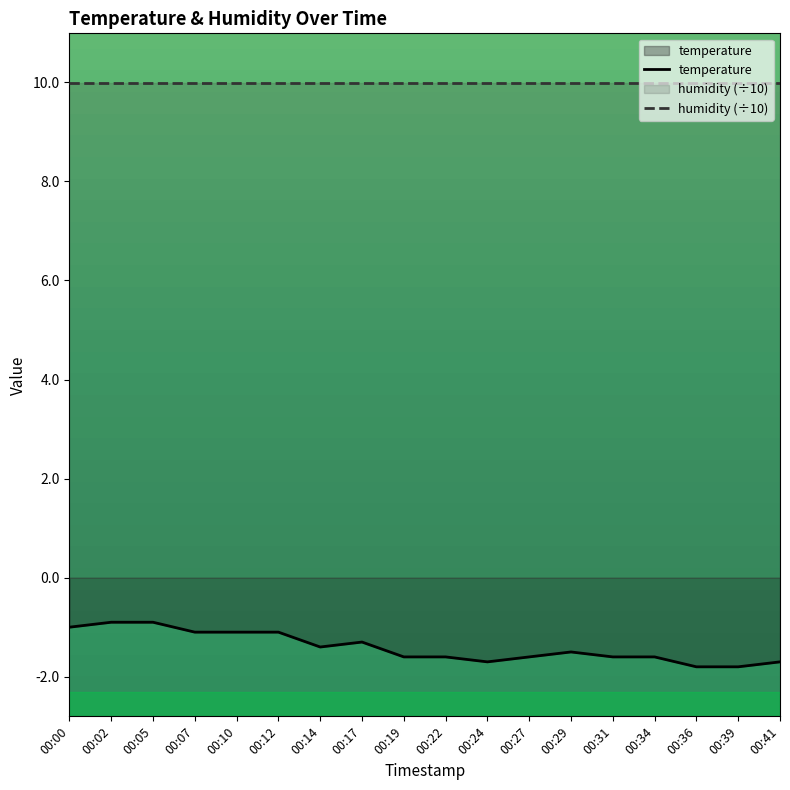

What is the sum of the humidity (÷10) values at 00:00 and 00:41?

20.0